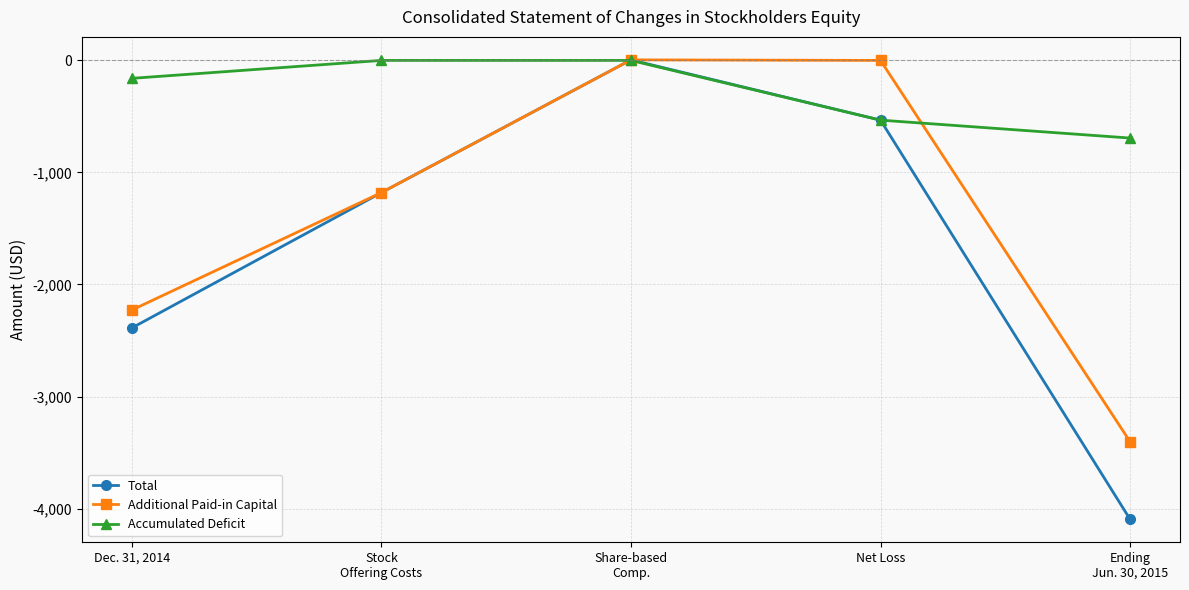

What is the sum of all Additional Paid-in Capital values?

-6806